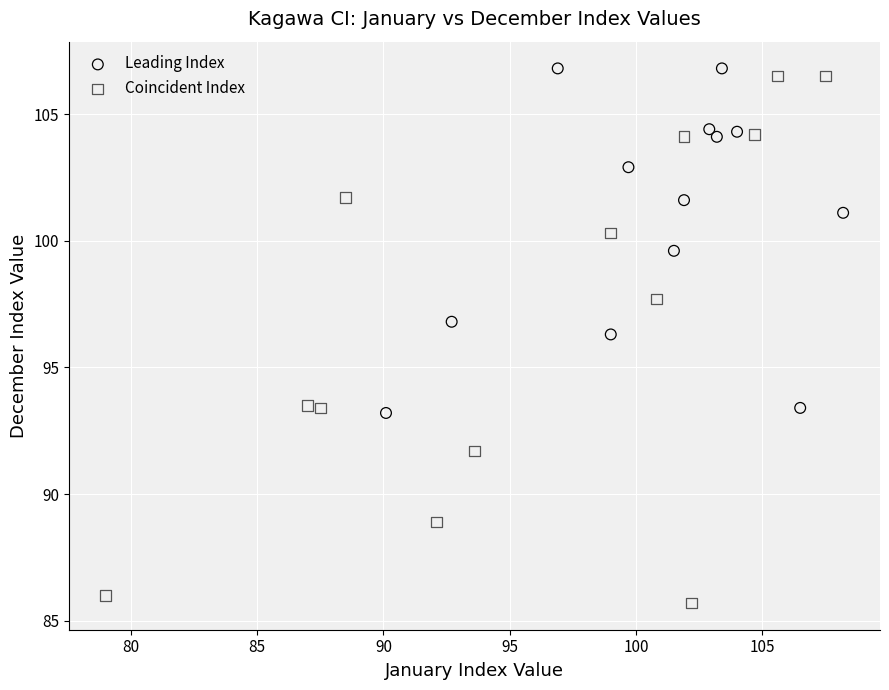

What are all the series names shown in the legend?

Leading Index, Coincident Index